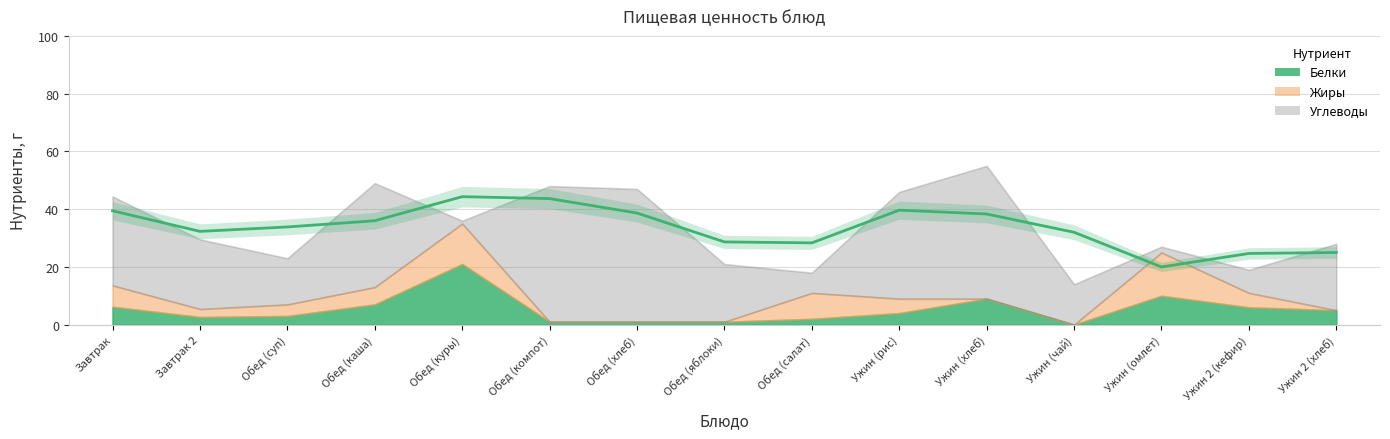

Does the chart display data point markers on the line(s)?

No